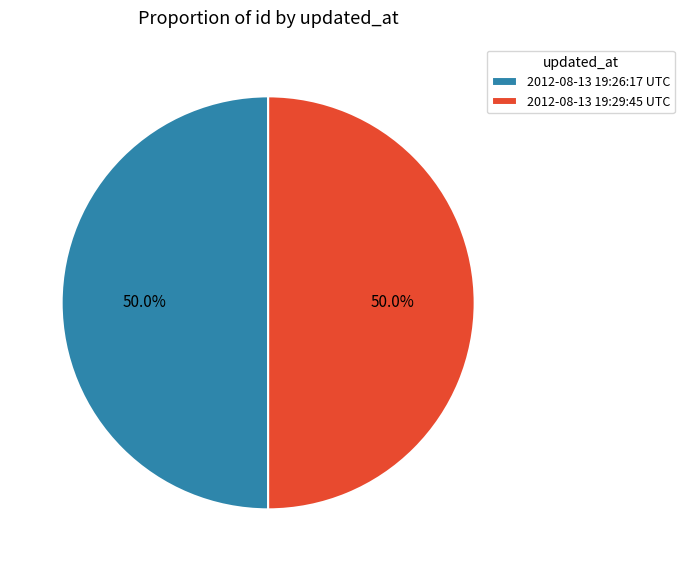

What is the ratio of the value at 2012-08-13 19:26:17 UTC to the value at 2012-08-13 19:29:45 UTC?

1.0